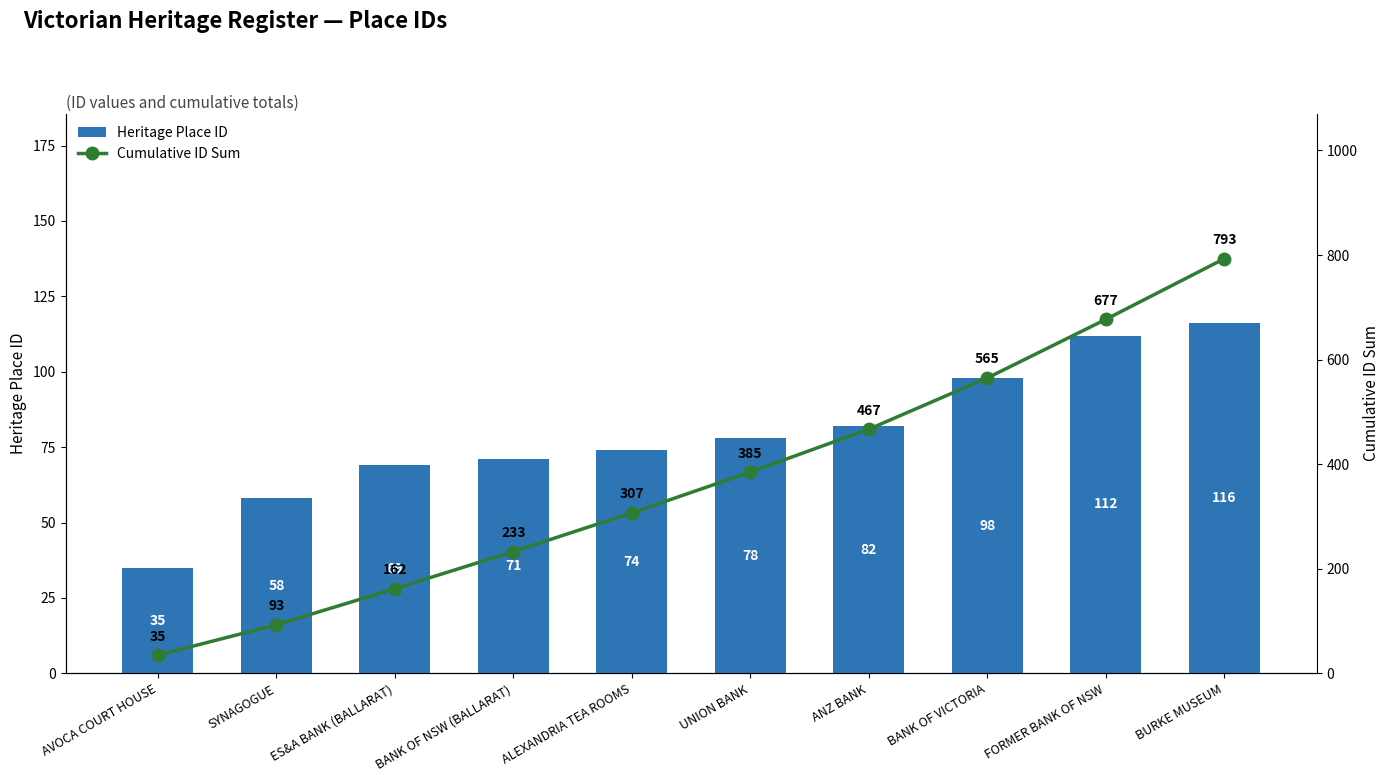

Reading left to right, list all the values displayed in this chart.

Heritage Place ID: AVOCA COURT HOUSE=35	SYNAGOGUE=58	ES&A BANK (BALLARAT)=69	BANK OF NSW (BALLARAT)=71	ALEXANDRIA TEA ROOMS=74	UNION BANK=78	ANZ BANK=82	BANK OF VICTORIA=98	FORMER BANK OF NSW=112	BURKE MUSEUM=116
Cumulative ID Sum: AVOCA COURT HOUSE=35	SYNAGOGUE=93	ES&A BANK (BALLARAT)=162	BANK OF NSW (BALLARAT)=233	ALEXANDRIA TEA ROOMS=307	UNION BANK=385	ANZ BANK=467	BANK OF VICTORIA=565	FORMER BANK OF NSW=677	BURKE MUSEUM=793